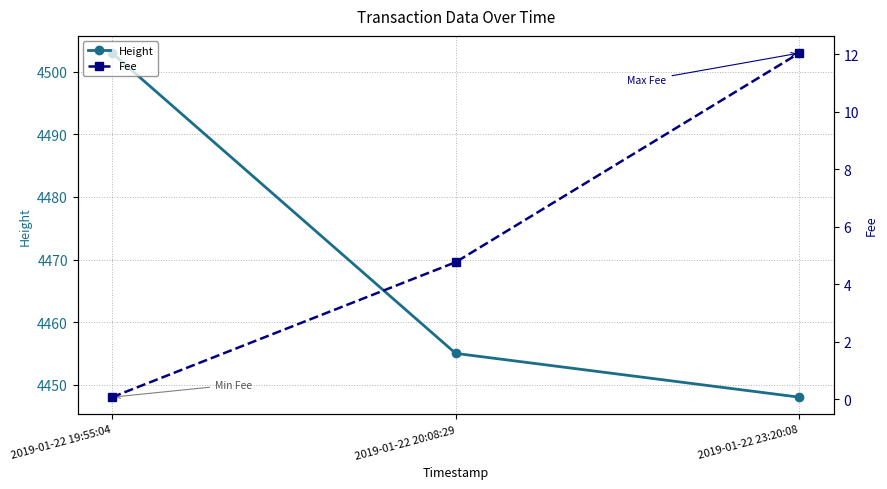

What is the lowest value of the Height series?

4448